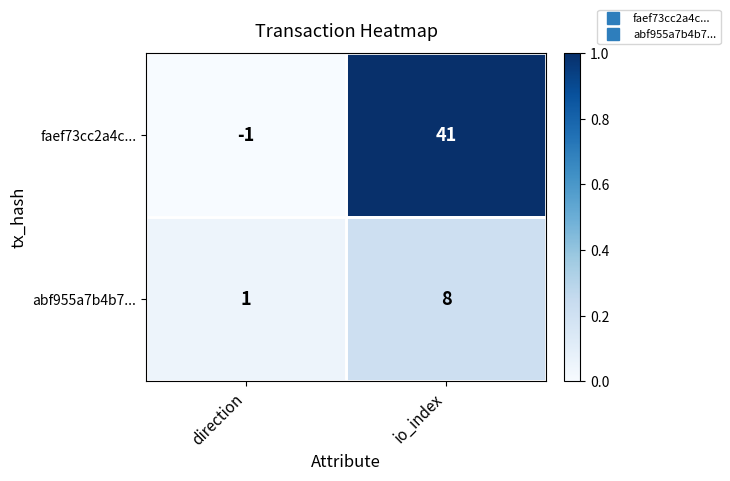

What is the difference between the maximum and minimum values in the abf955a7b4b7... series?

7